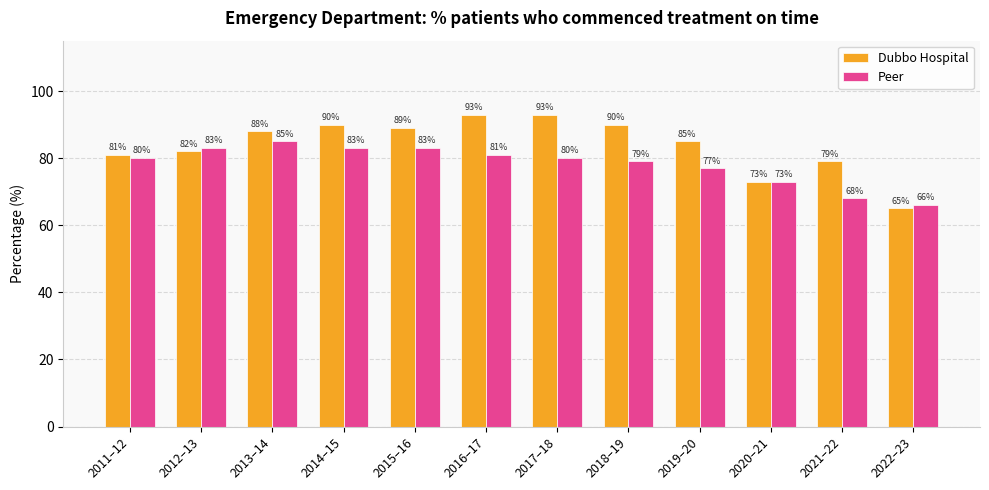

Read the Peer value at 2011–12, to the nearest 5.

80